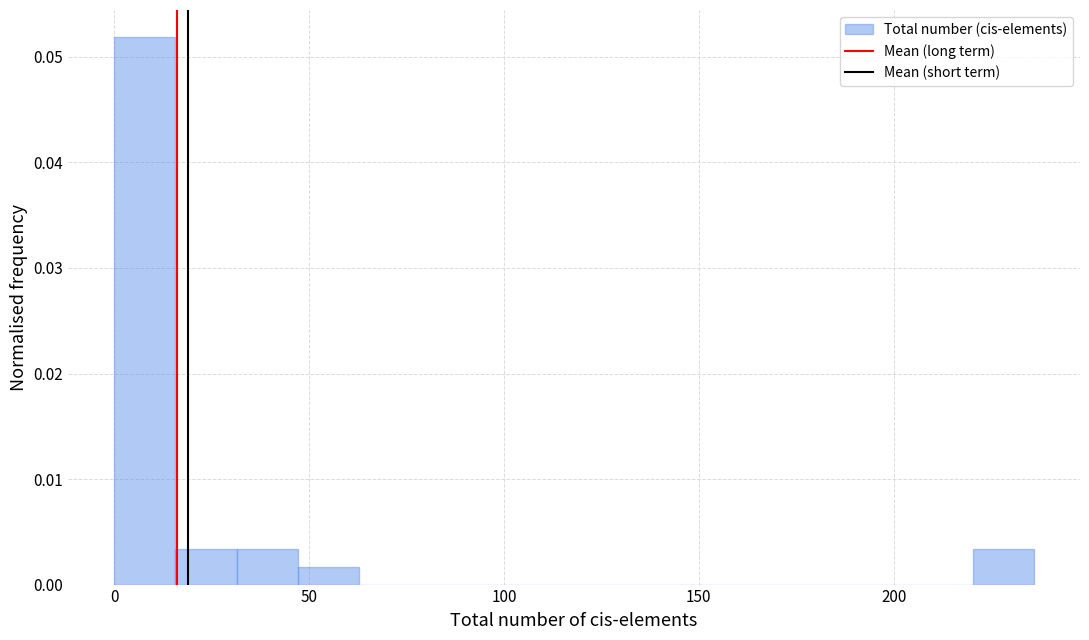

Around what value on the x-axis is the tallest bar? Give the approximate position of its centre, as read against the axis.

10